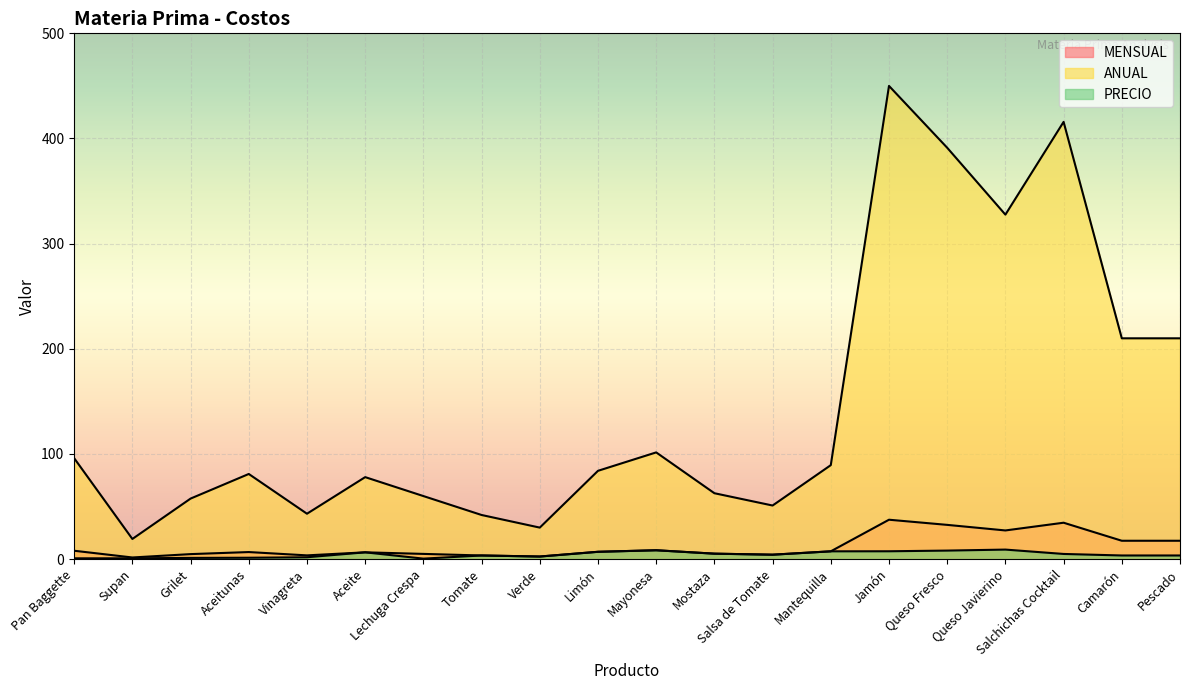

What is the sum of the PRECIO values at Mantequilla and Jamón?

14.9